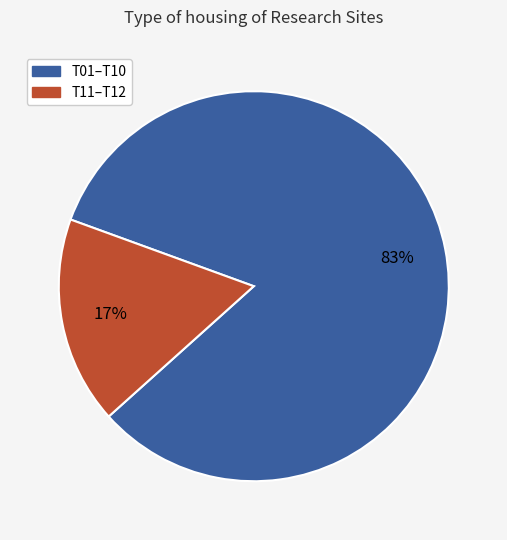

To the nearest percent, what is the average slice percentage?

50%